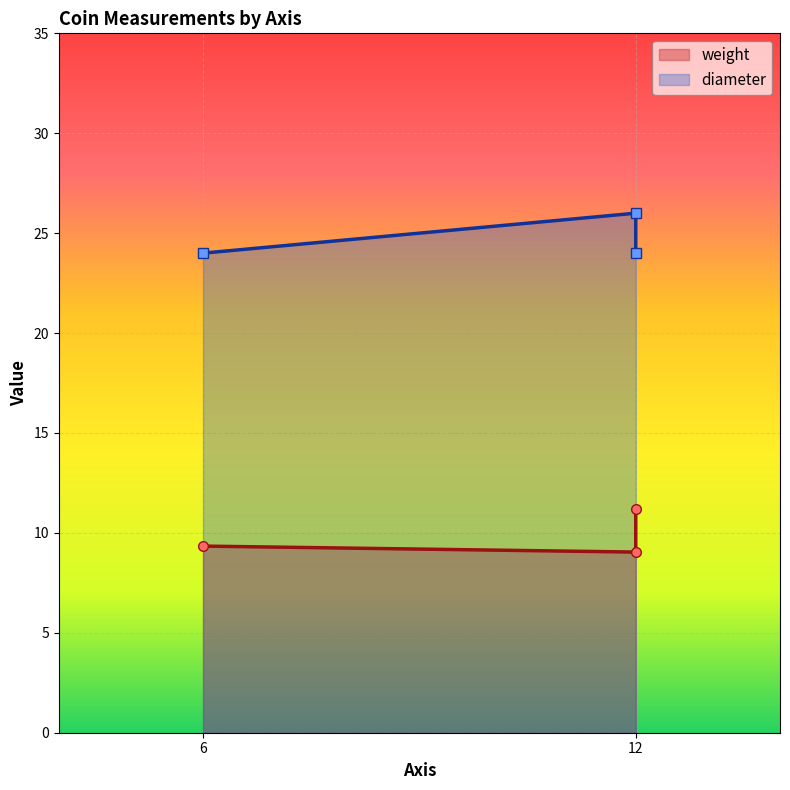

At which label does diameter reach its minimum?

6